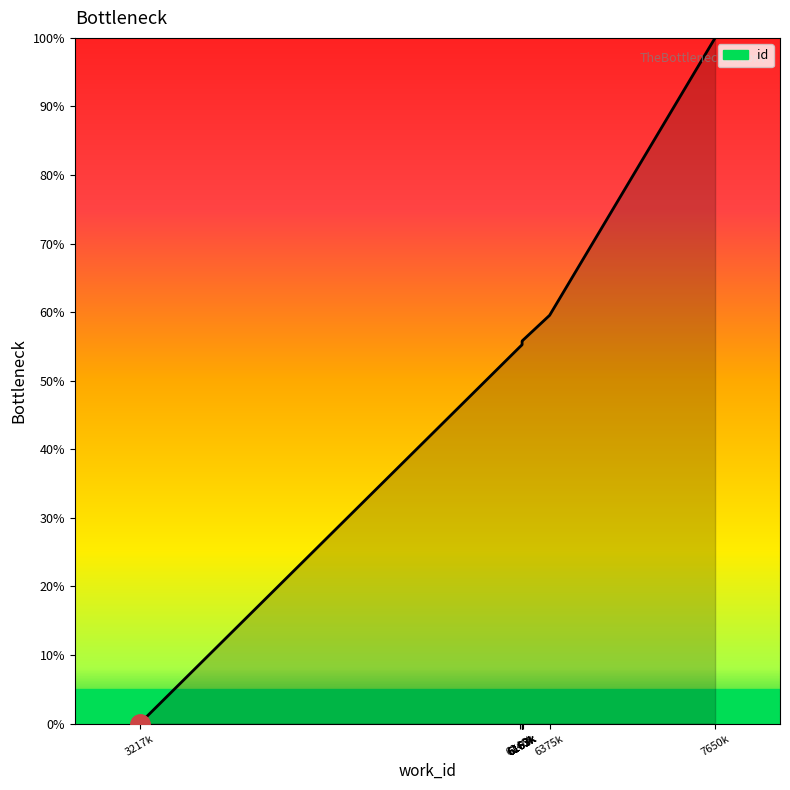

What is the value of the 10th point from the left?

100.0